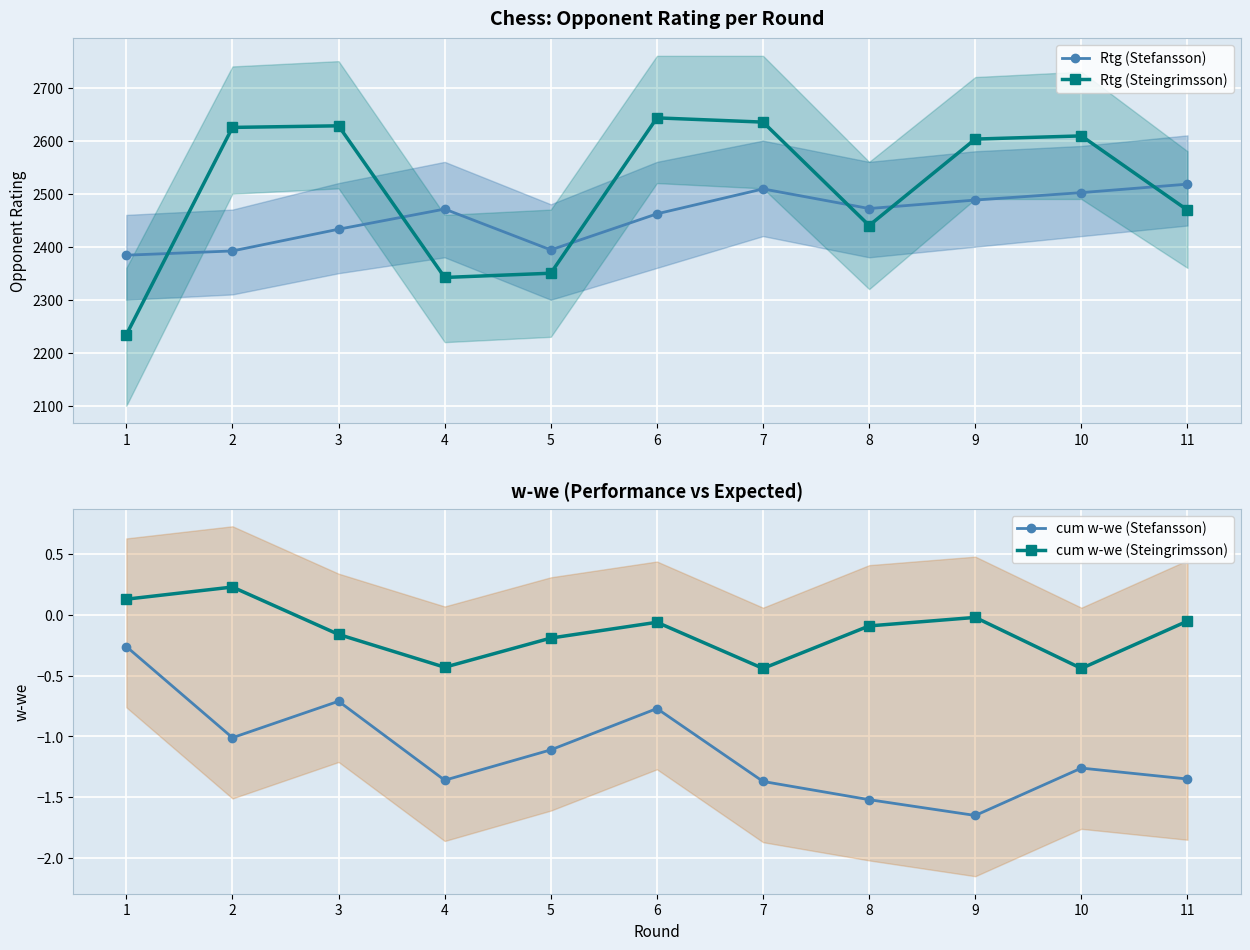

Does the chart display data point markers on the line(s)?

Yes